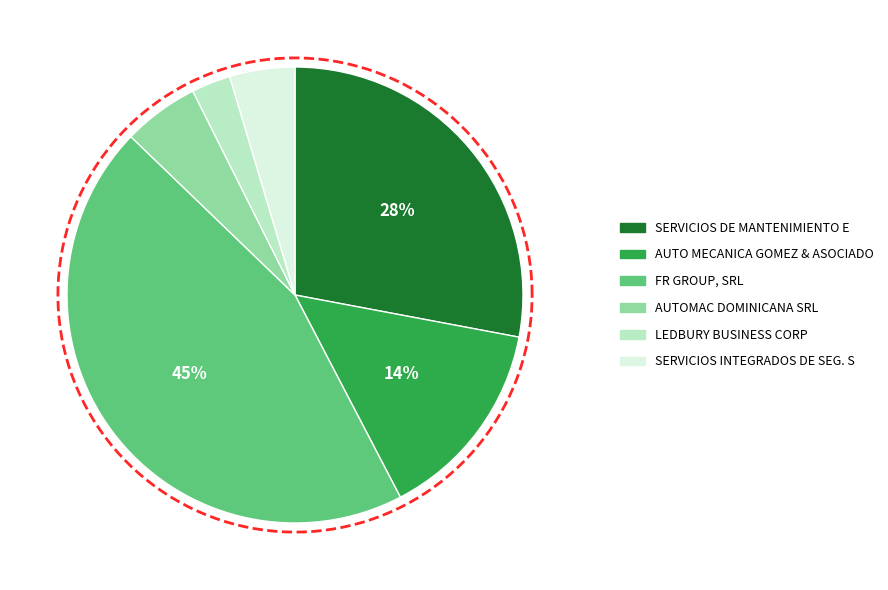

What is the change in value from AUTOMAC DOMINICANA SRL to SERVICIOS INTEGRADOS DE SEG. S?

-9941.6